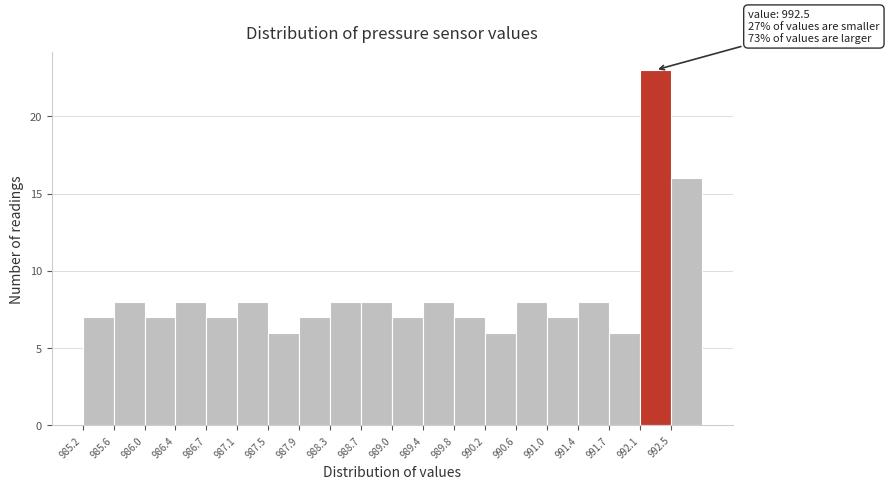

Which range on the x-axis has the tallest bar?

992.130 to 992.515